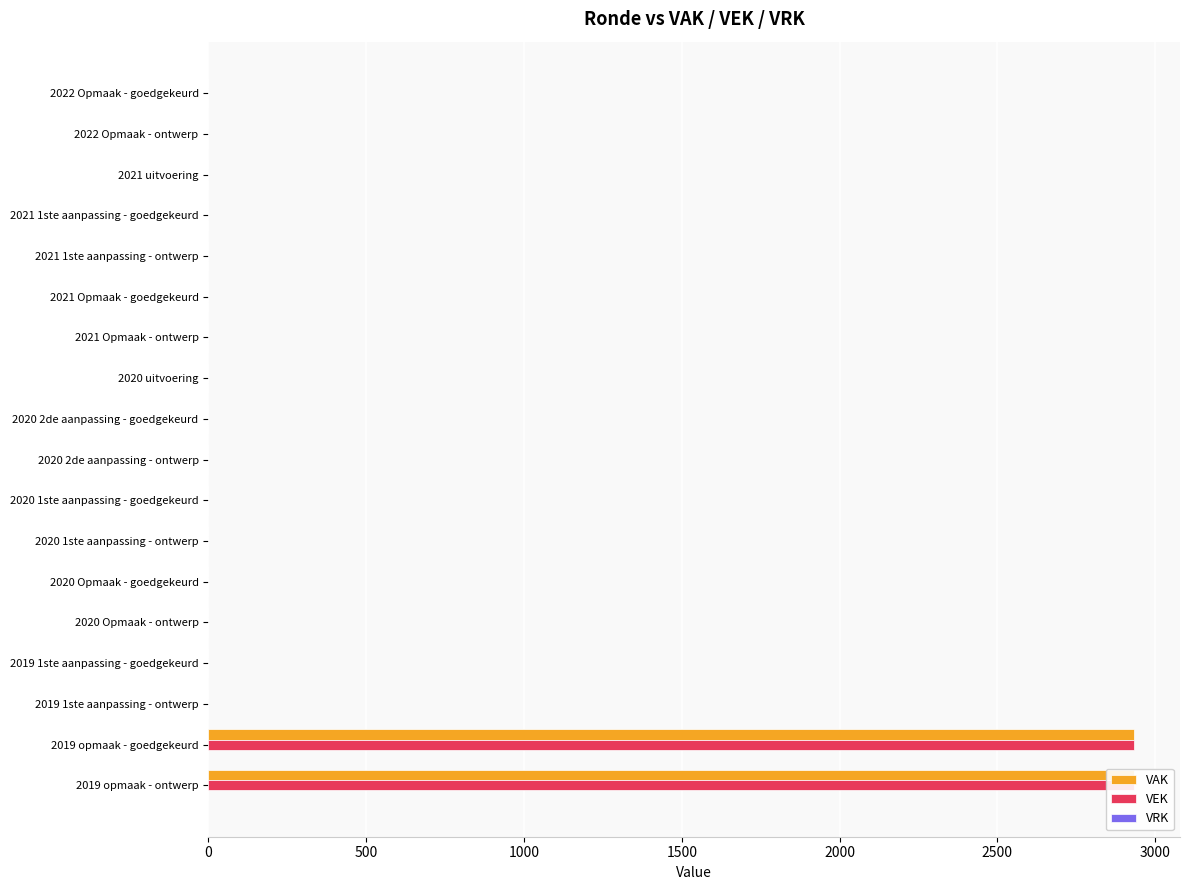

Reading left to right, list all the values displayed in this chart.

VAK: 0.0	0.0	0.0	0.0	0.0	0.0	0.0	0.0	0.0	0.0	0.0	0.0	0.0	0.0	0.0	0.0	2932.0	2932.0
VEK: 0.0	0.0	0.0	0.0	0.0	0.0	0.0	0.0	0.0	0.0	0.0	0.0	0.0	0.0	0.0	0.0	2932.0	2932.0
VRK: 0.2	0.2	0.2	0.2	0.2	0.2	0.2	0.2	0.2	0.2	0.2	0.2	0.2	0.2	0.2	0.2	0.2	0.2